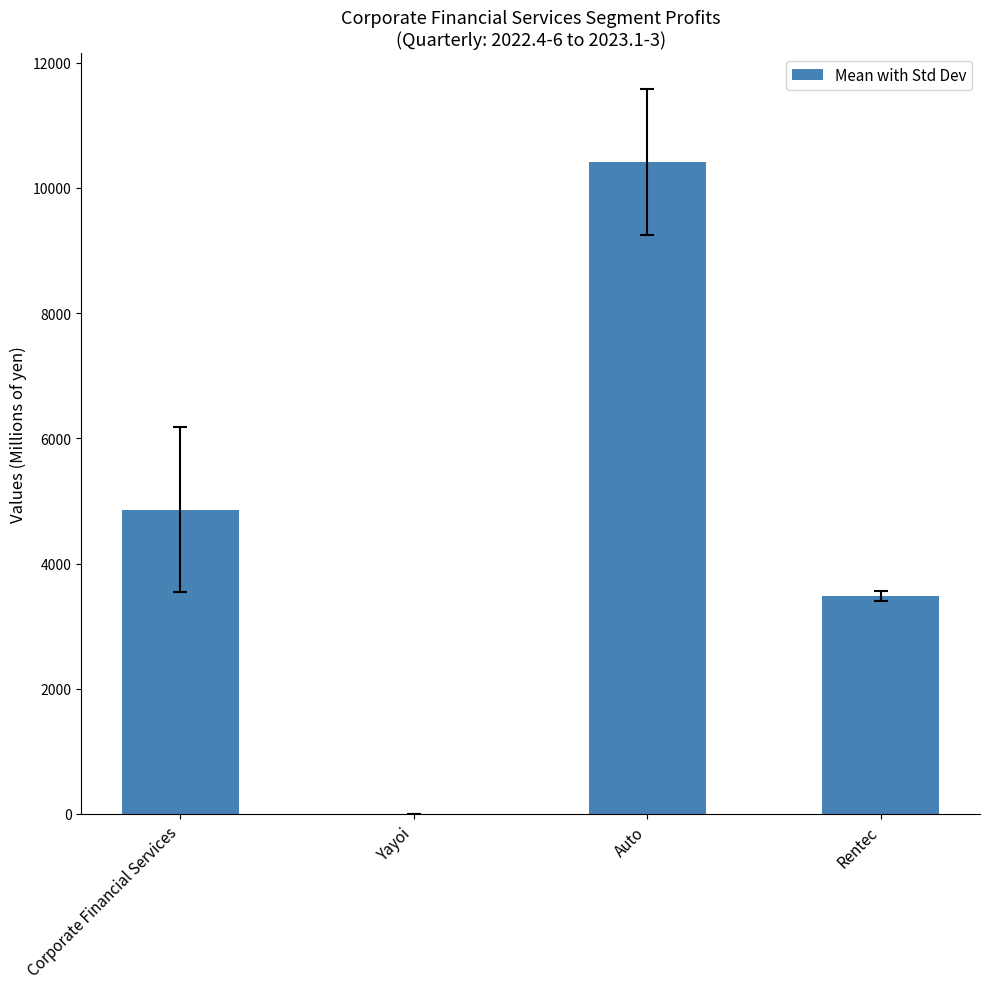

True or false: the data shows 3480.5 at Rentec.

True